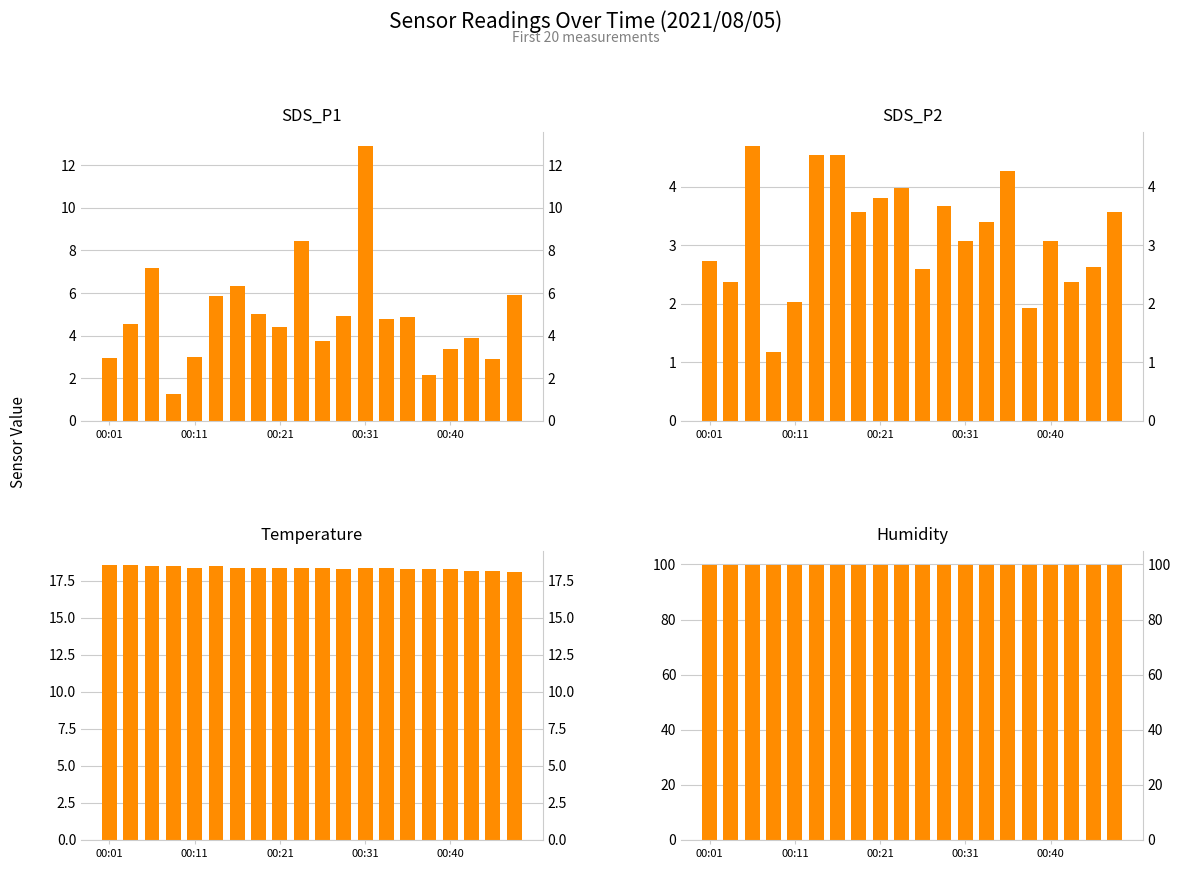

Which series has the largest range (max minus min)?

SDS_P1